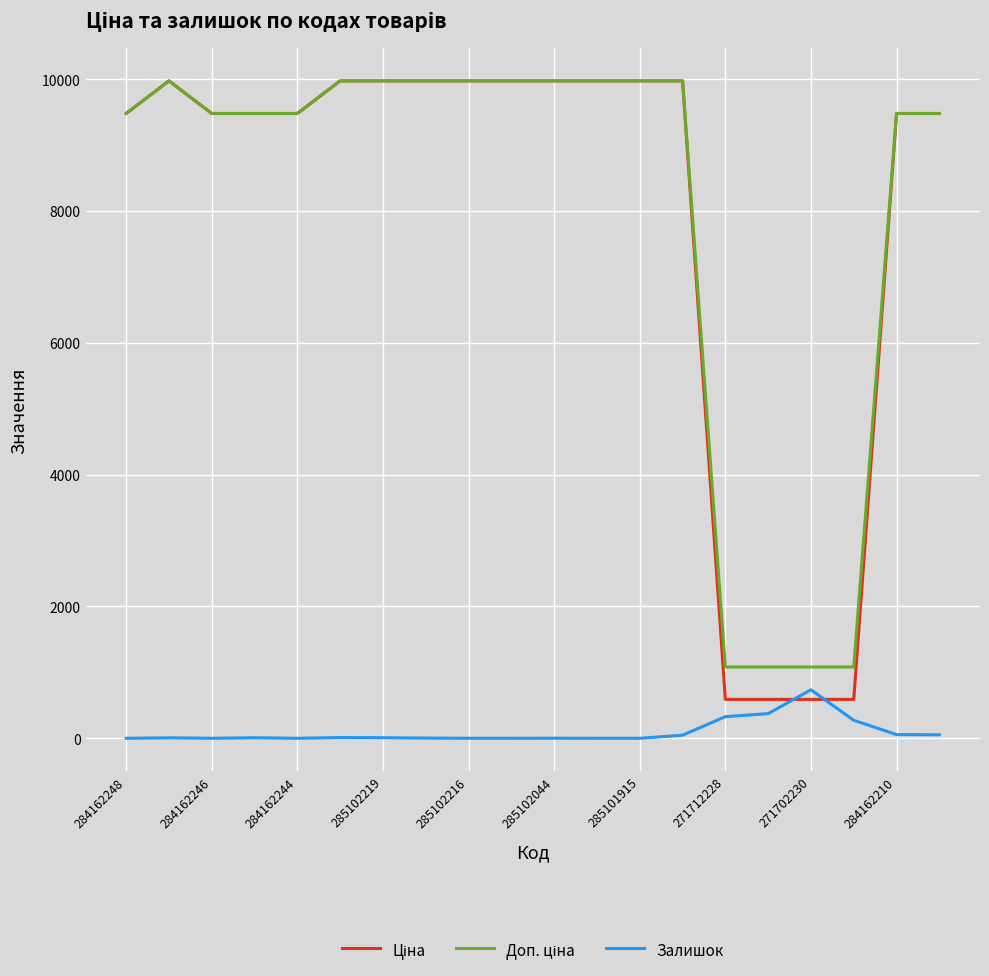

What is the greatest value displayed?

9975.0